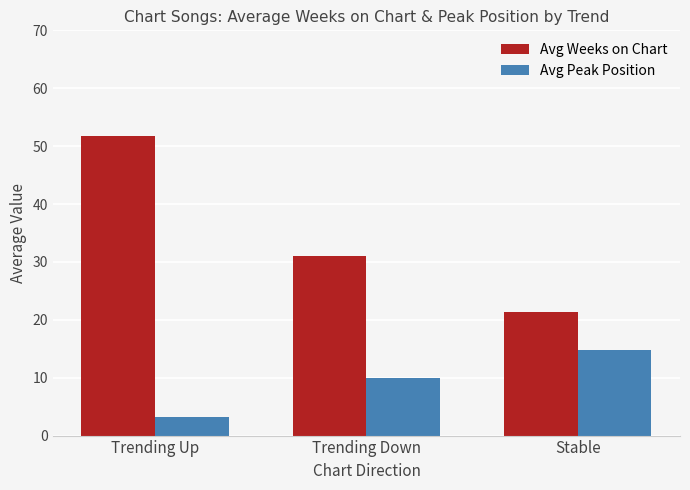

What is the label of the 1st bar from the right?

Stable